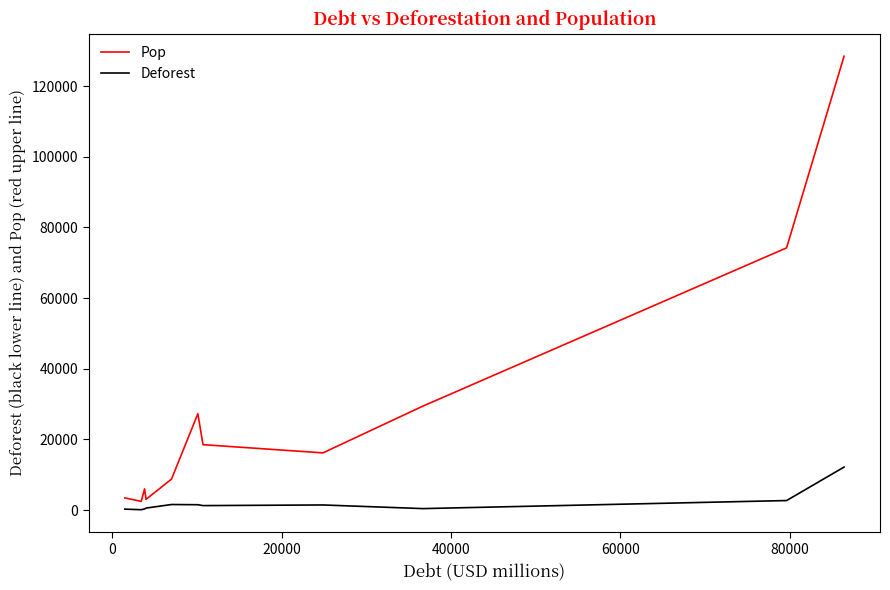

Which series has the largest total across all categories?

Pop